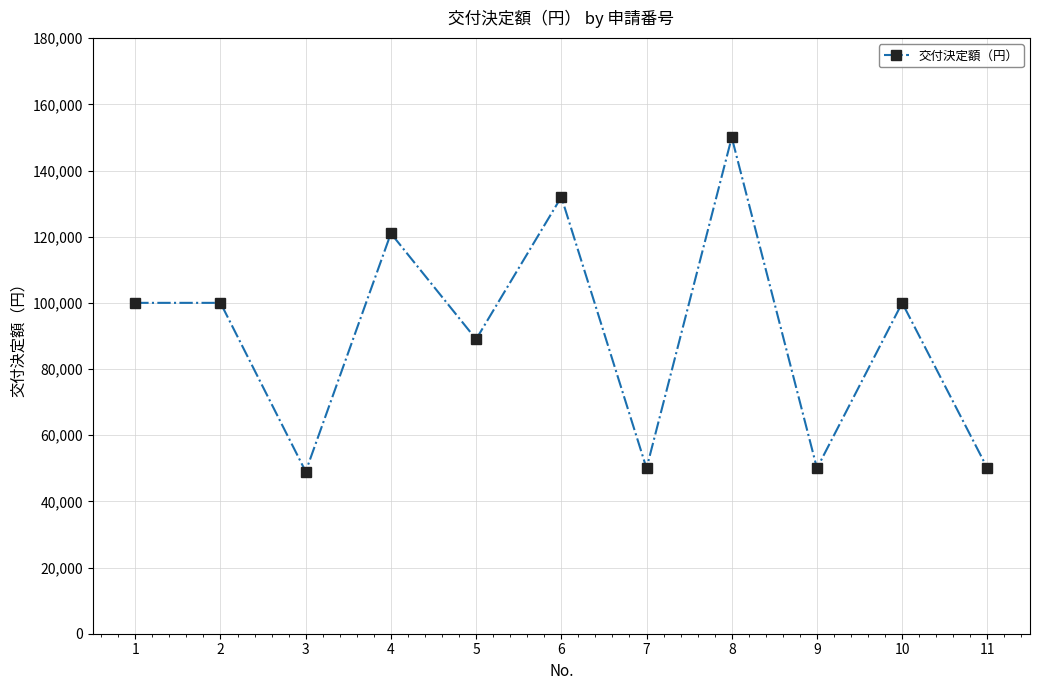

Reading left to right, extract all data points from this chart.

100000	100000	49000	121000	89000	132000	50000	150000	50000	100000	50000